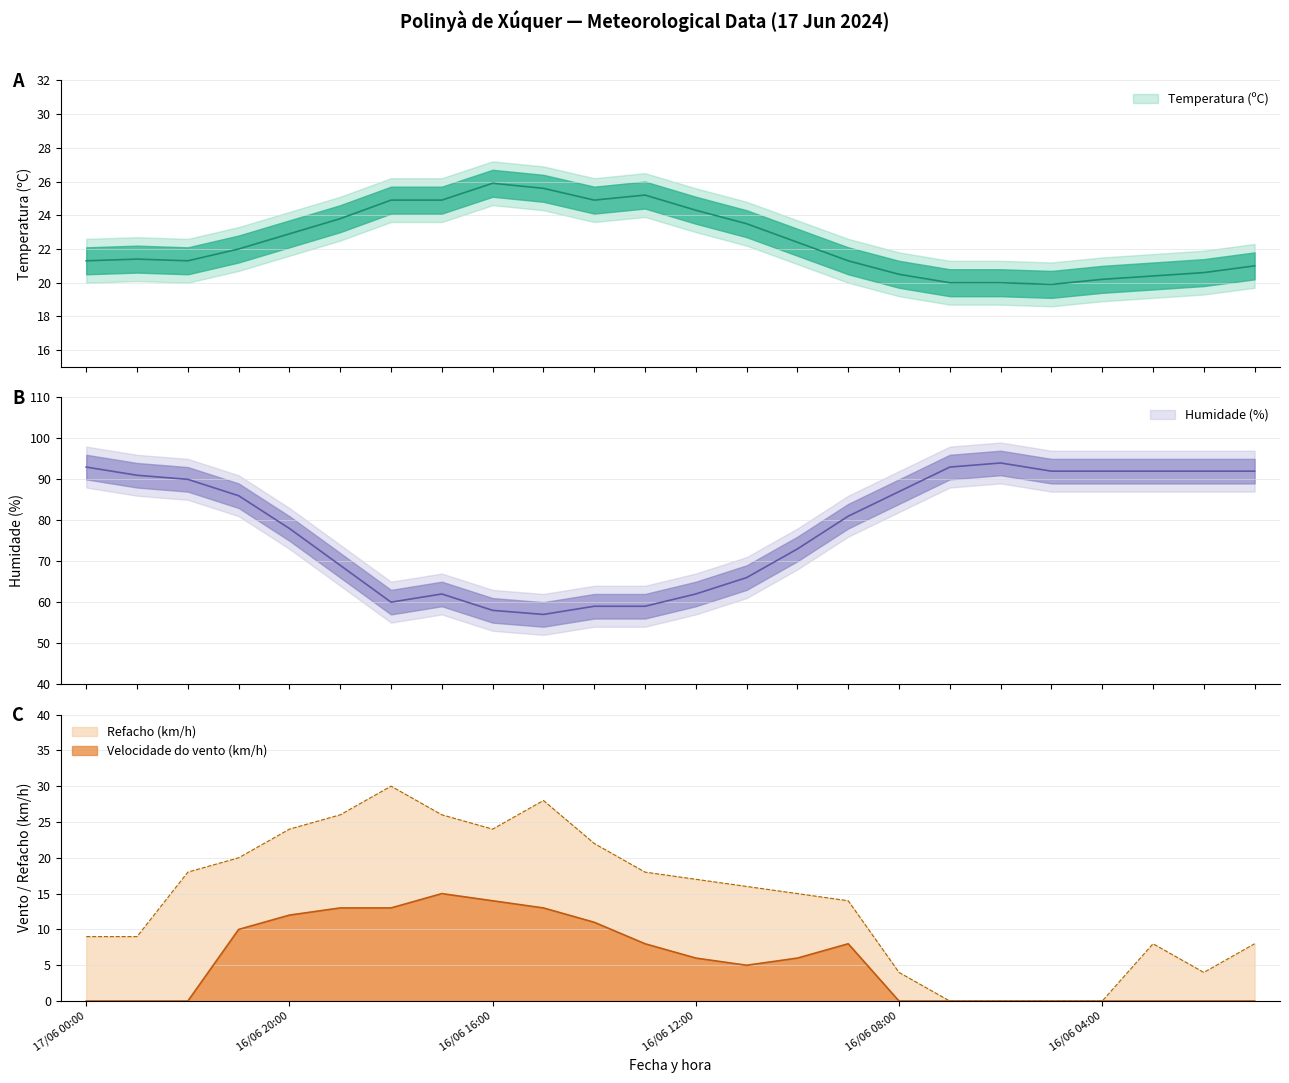

What are all the series names shown in the legend?

Temperatura (ºC), Humidade (%), Velocidade do vento (km/h), Refacho (km/h)